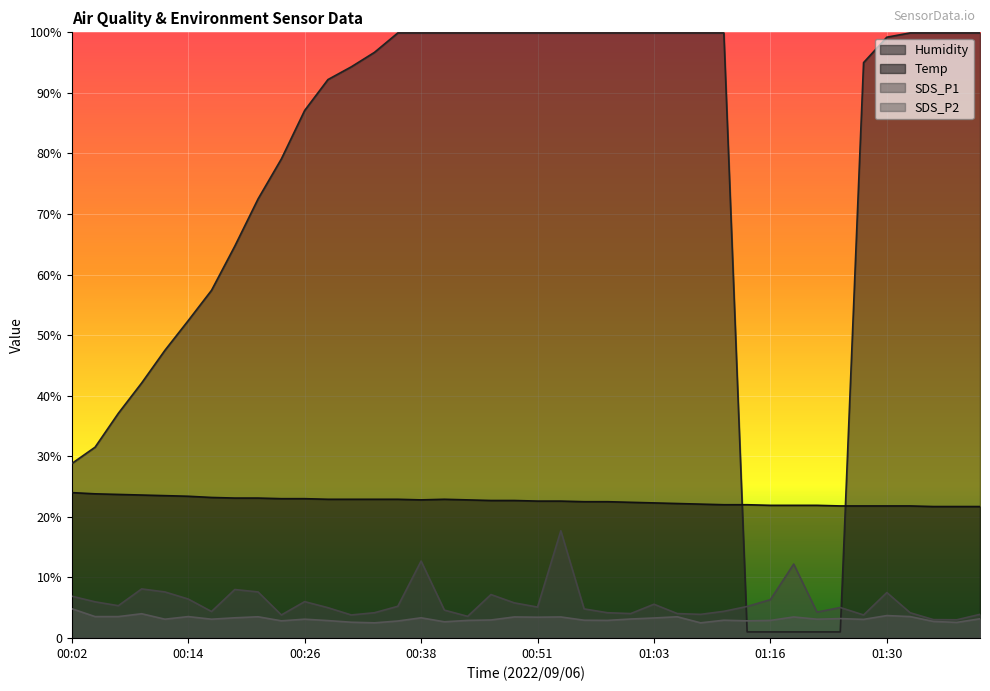

Reading left to right, extract all data points from this chart.

Temp: 24.0	23.8	23.7	23.6	23.5	23.4	23.2	23.1	23.1	23.0	23.0	22.9	22.9	22.9	22.9	22.8	22.9	22.8	22.7	22.7	22.6	22.6	22.5	22.5	22.4	22.3	22.2	22.1	22.0	22.0	21.9	21.9	21.9	21.8	21.8	21.8	21.8	21.7	21.7	21.7
Humidity: 28.8	31.5	37.1	42.1	47.5	52.4	57.4	64.7	72.5	79.1	87.1	92.2	94.3	96.7	99.9	99.9	99.9	99.9	99.9	99.9	99.9	99.9	99.9	99.9	99.9	99.9	99.9	99.9	99.9	1.0	1.0	1.0	1.0	1.0	95.0	99.2	99.9	99.9	99.9	99.9
SDS_P1: 6.9	6.0	5.3	8.1	7.6	6.4	4.4	8.0	7.6	3.8	6.0	5.0	3.8	4.2	5.2	12.7	4.6	3.6	7.2	5.8	5.1	17.7	4.8	4.2	4.0	5.6	4.0	3.9	4.4	5.2	6.3	12.2	4.3	5.0	3.8	7.5	4.2	3.0	3.0	3.9
SDS_P2: 4.8	3.5	3.5	4.0	3.1	3.5	3.1	3.3	3.5	2.8	3.1	2.9	2.6	2.5	2.8	3.3	2.7	2.9	3.0	3.5	3.4	3.5	2.9	2.9	3.1	3.3	3.5	2.5	2.9	2.8	2.9	3.5	3.1	3.2	3.1	3.7	3.5	2.7	2.6	3.2